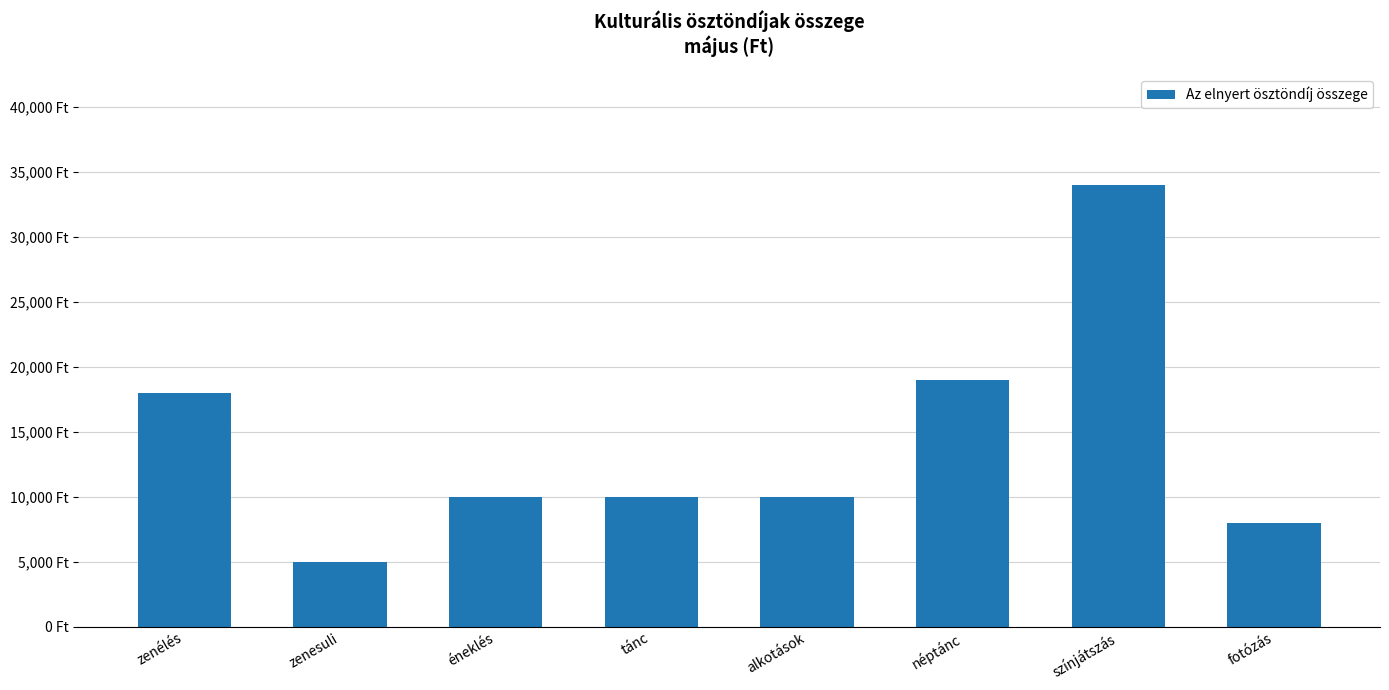

Does the chart contain any negative values?

No